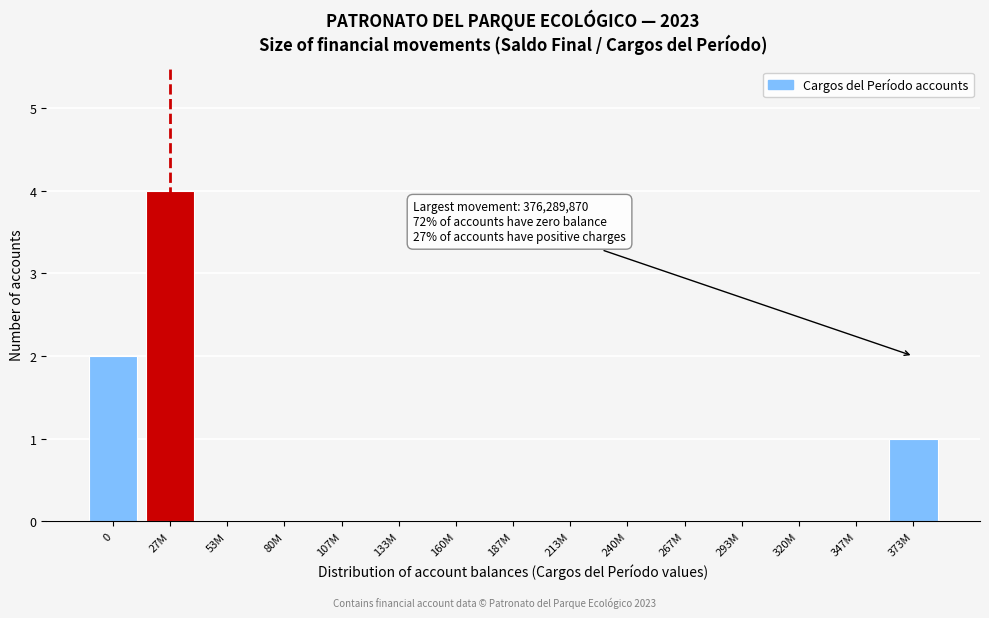

Reading right to left, list all the values displayed in this chart.

373M=1	347M=0	320M=0	293M=0	267M=0	240M=0	213M=0	187M=0	160M=0	133M=0	107M=0	80M=0	53M=0	27M=4	0=2